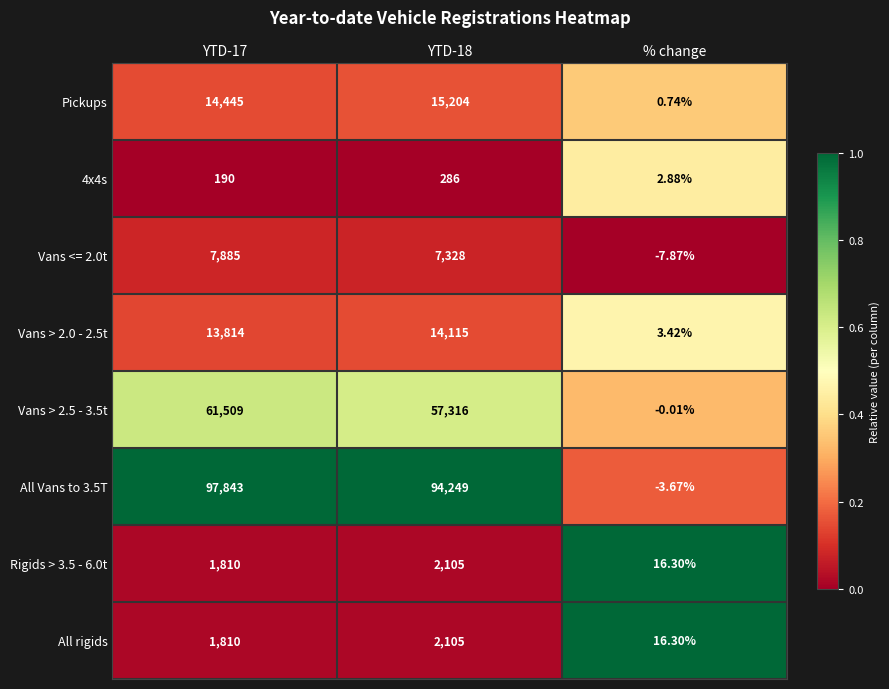

What is the total value across all series at YTD-17?

199306.0